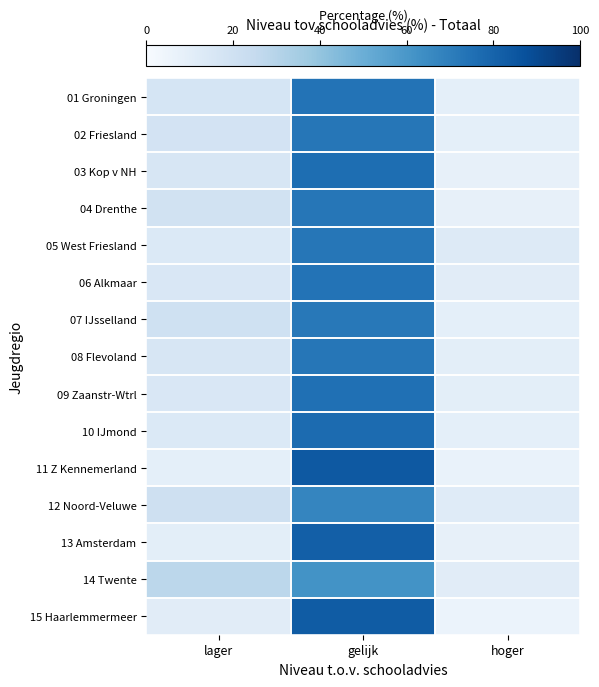

At which category is the sum across all series the highest?

gelijk